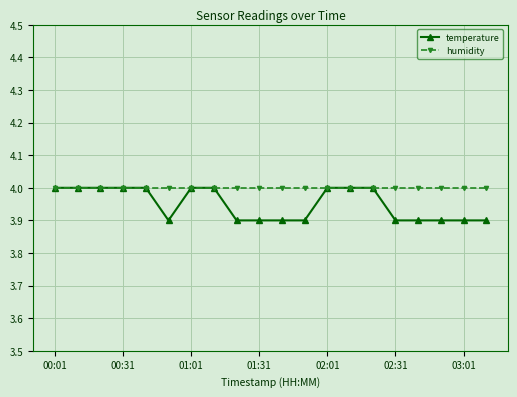

Which series has the largest total across all categories?

humidity